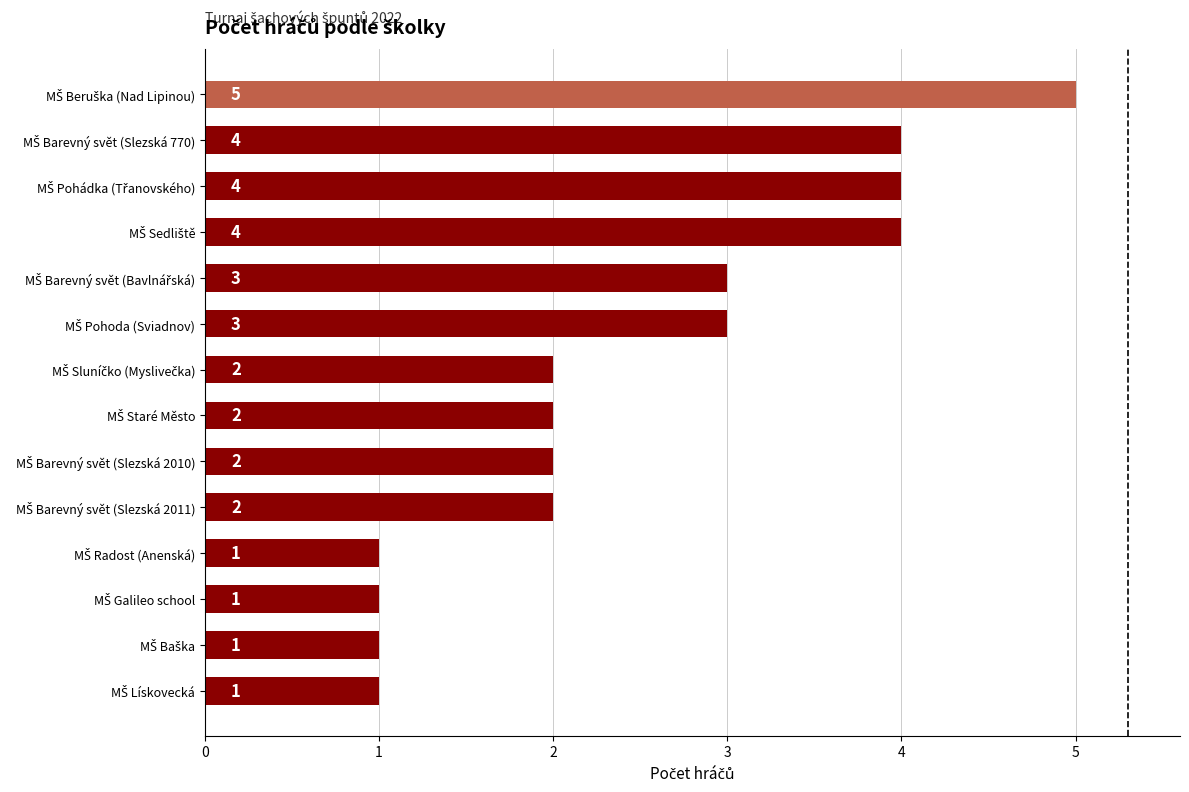

What is the sum of all values?

35